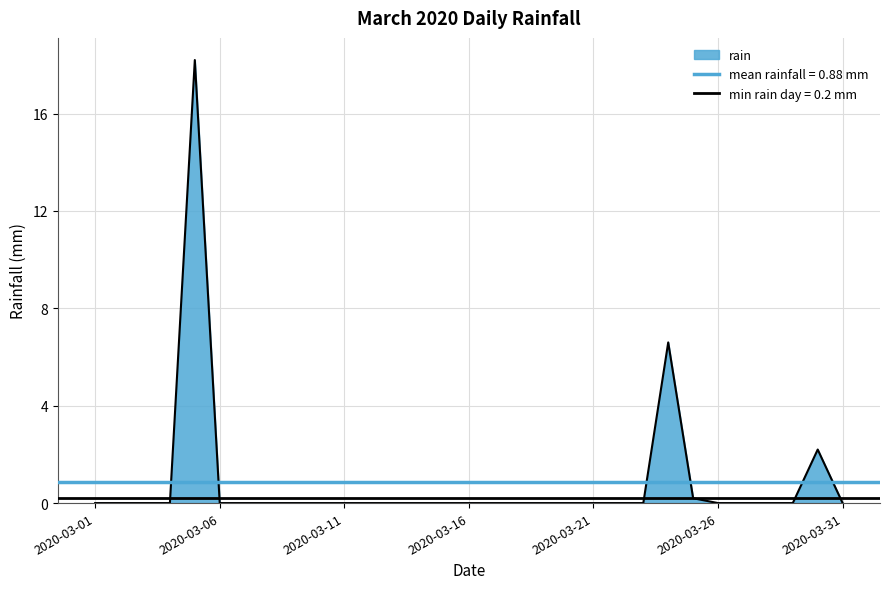

What is the difference between the maximum and minimum values?

18.2